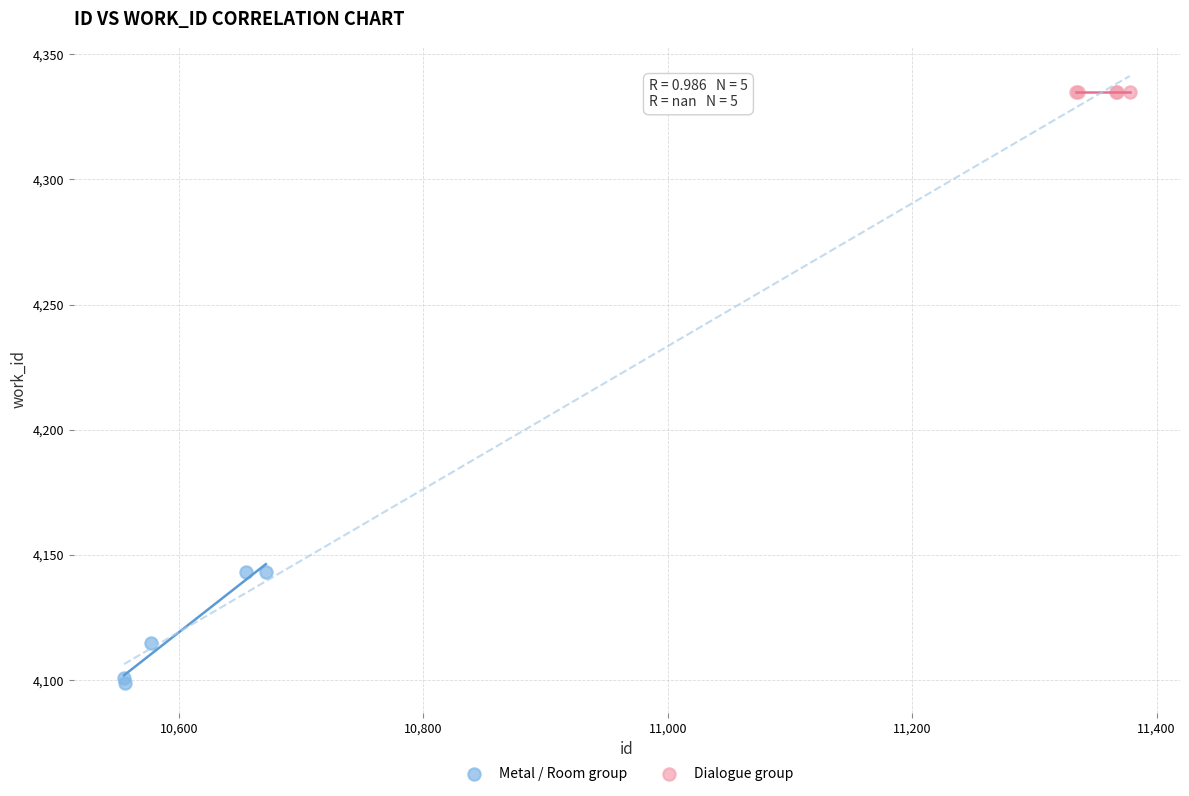

Which series contains the highest Y value?

Dialogue group